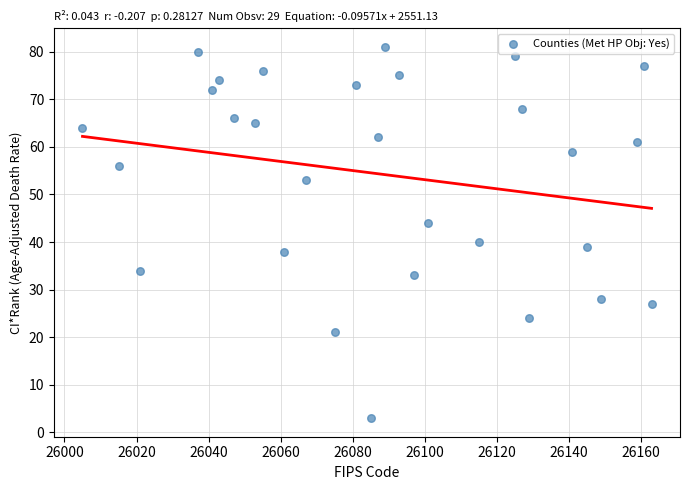

What is the range of Y values (max minus min)?

78